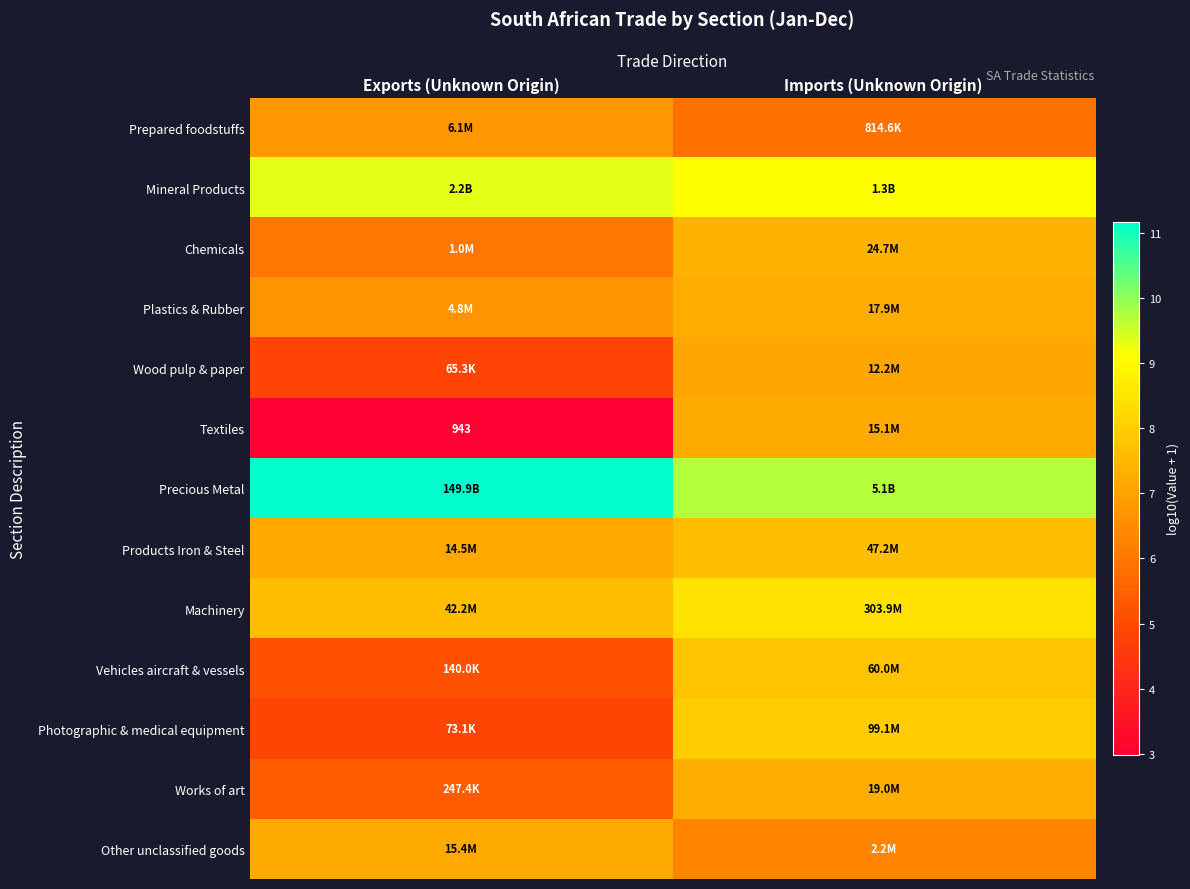

What is the greatest value displayed?

11.2